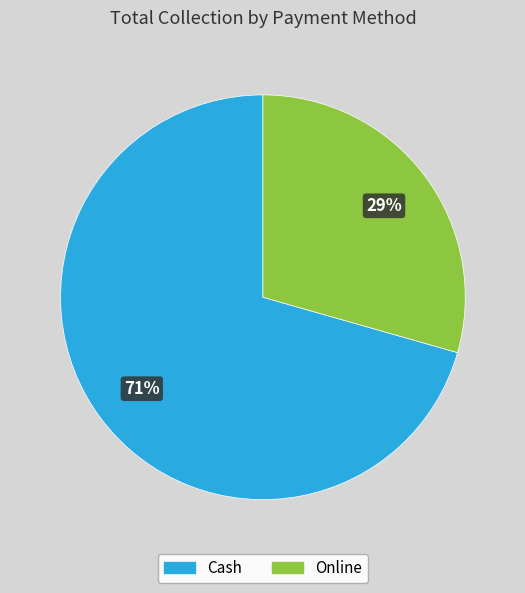

Between Cash and Online, which is larger?

Cash